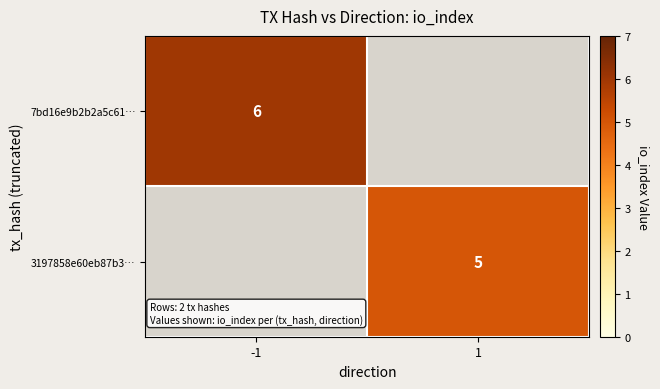

Is it true that 7bd16e9b2b2a5c61… equals 10 at -1?

False